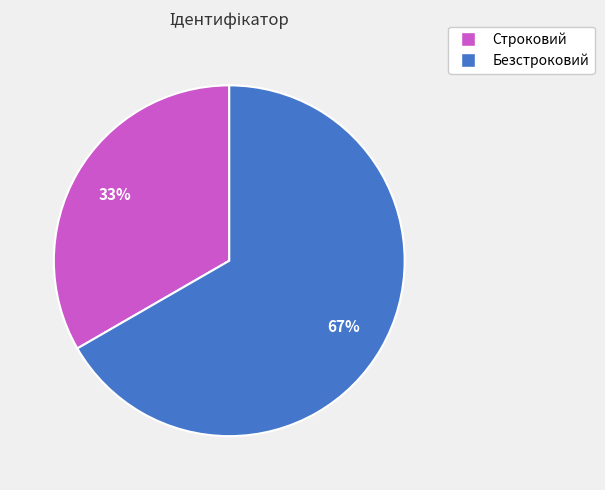

Approximately how many times larger is the value at Безстроковий compared to Строковий?

2.0